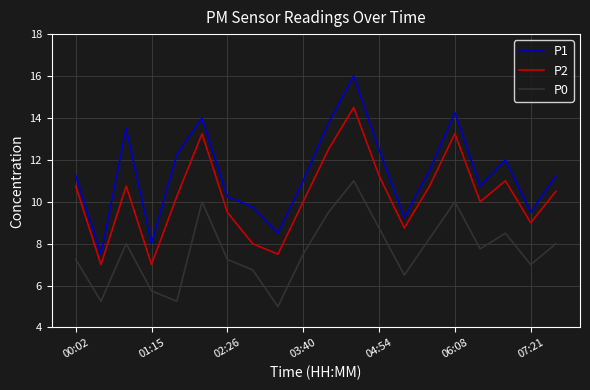

What is the highest value of the P2 series?

14.5